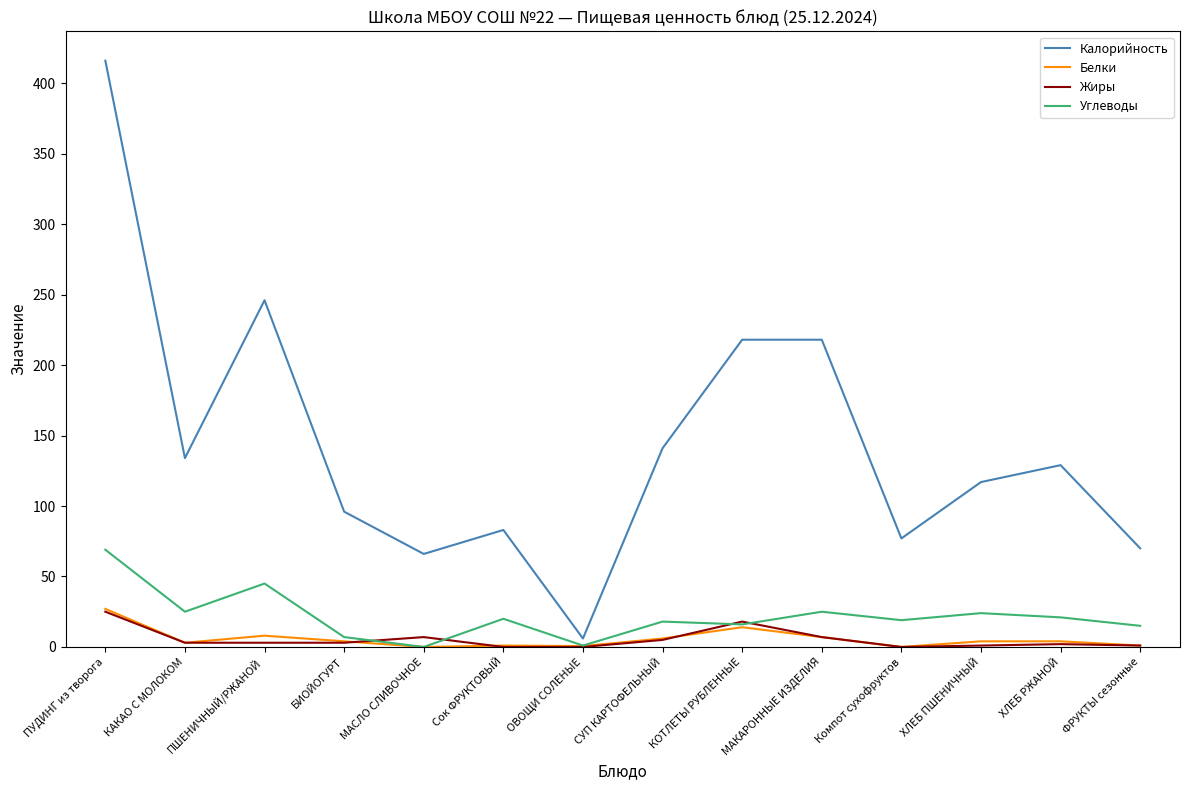

True or false: Углеводы and Калорийность cross at least once.

False